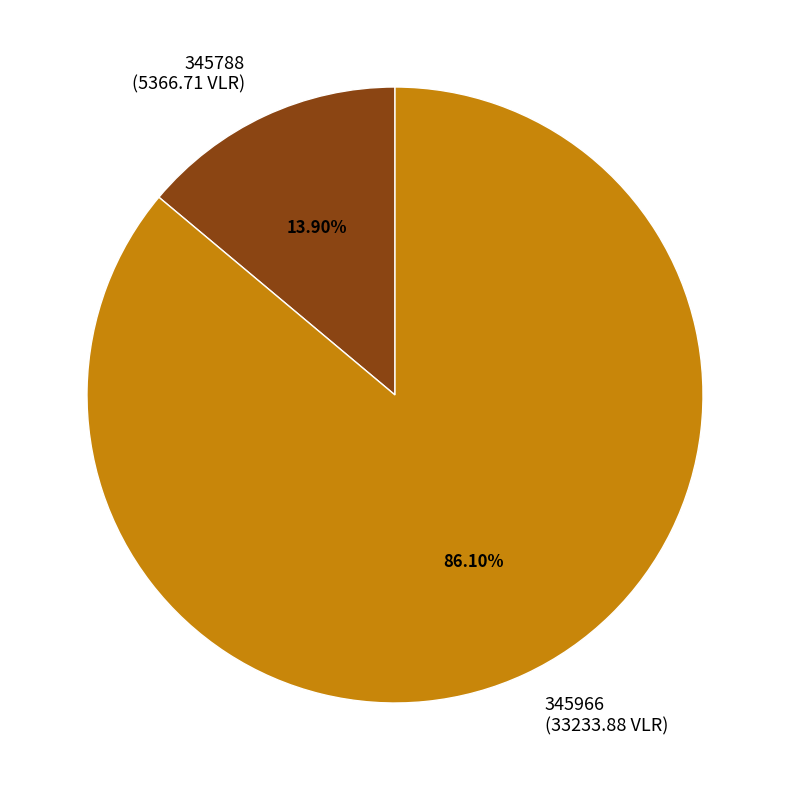

To the nearest percent, what is the difference between the 345966 and 345788 slice percentages?

72%